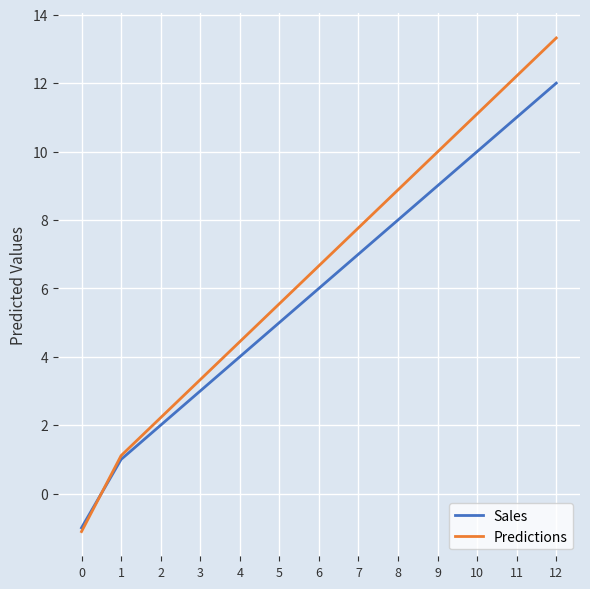

What is the difference between the highest and lowest values at 10?

1.1